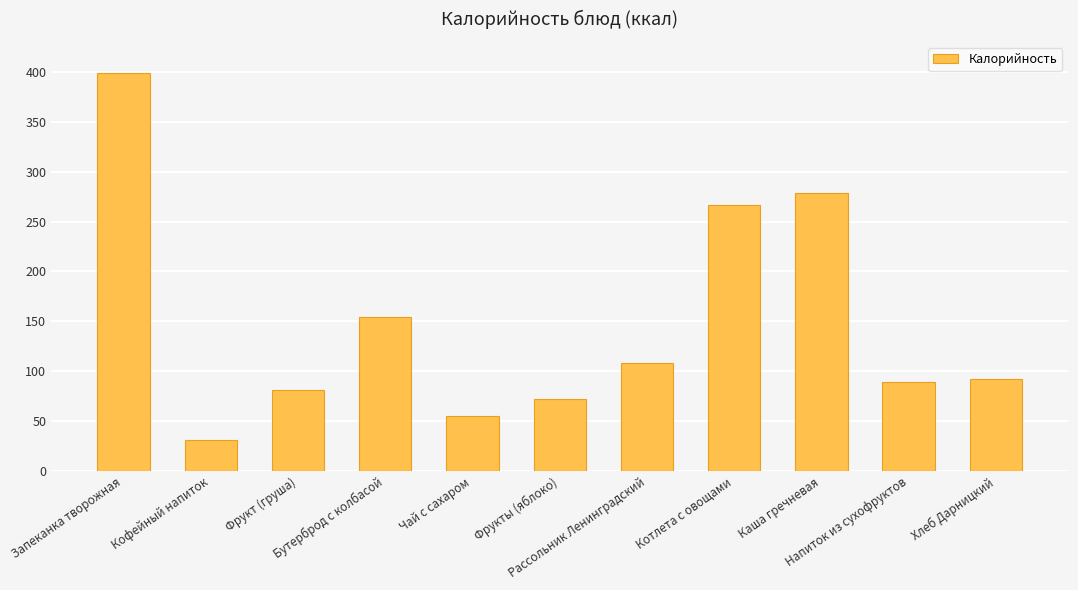

Rank the categories by value from highest to lowest.

Запеканка творожная, Каша гречневая, Котлета с овощами, Бутерброд с колбасой, Рассольник Ленинградский, Хлеб Дарницкий, Напиток из сухофруктов, Фрукт (груша), Фрукты (яблоко), Чай с сахаром, Кофейный напиток